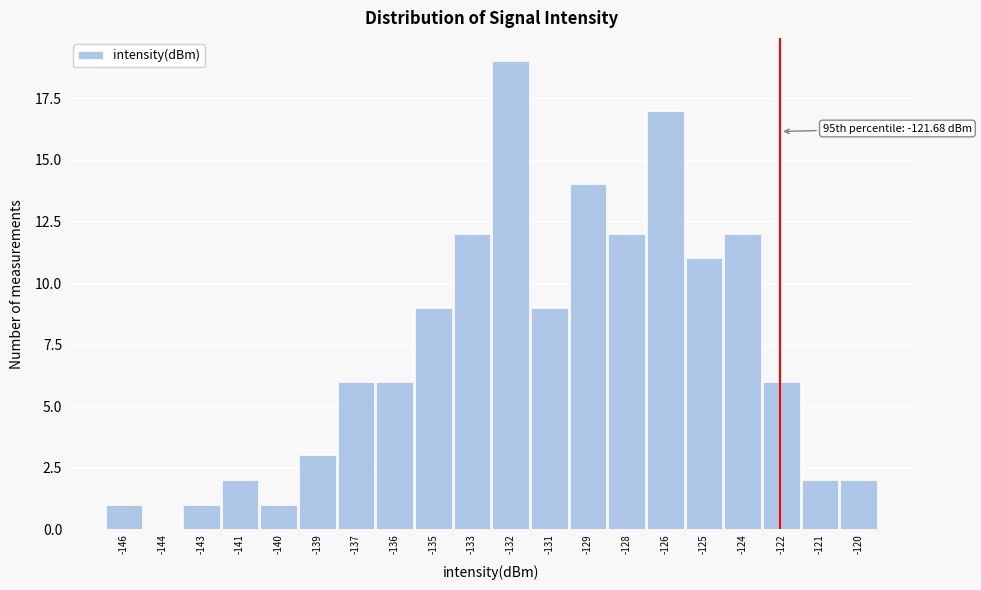

Reading right to left, what are all the values shown in this chart?

-120=2	-121=2	-122=6	-124=12	-125=11	-126=17	-128=12	-129=14	-131=9	-132=19	-133=12	-135=9	-136=6	-137=6	-139=3	-140=1	-141=2	-143=1	-144=0	-146=1